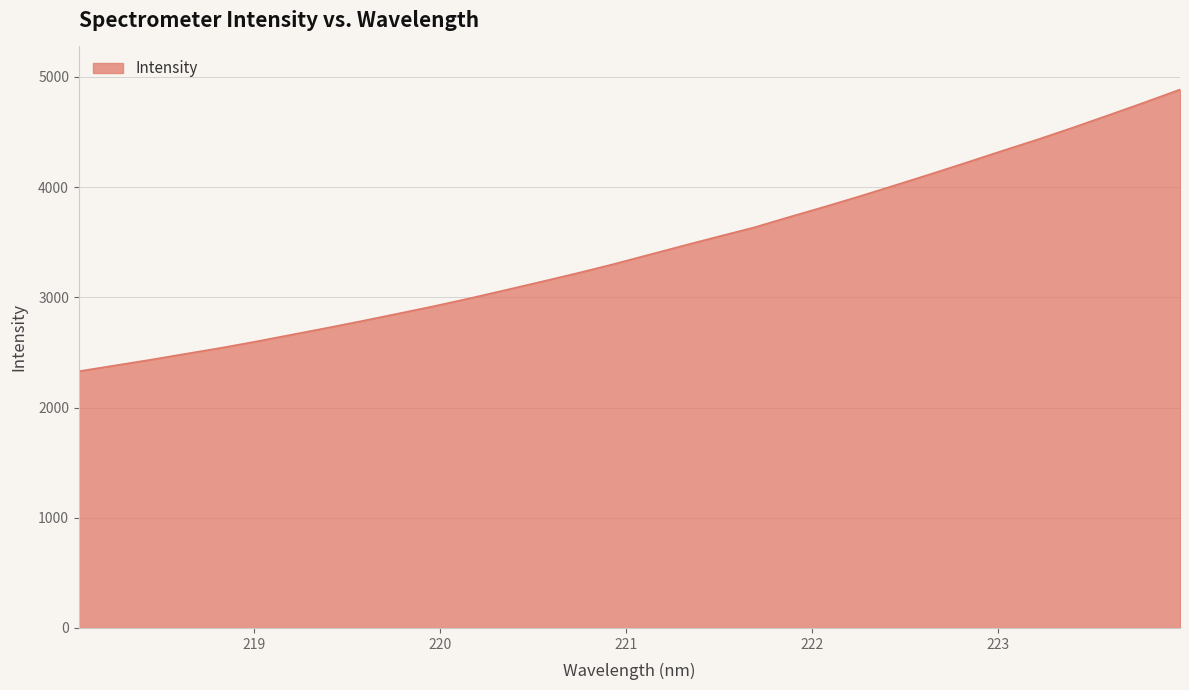

What is the difference between the maximum and minimum values?

2556.1